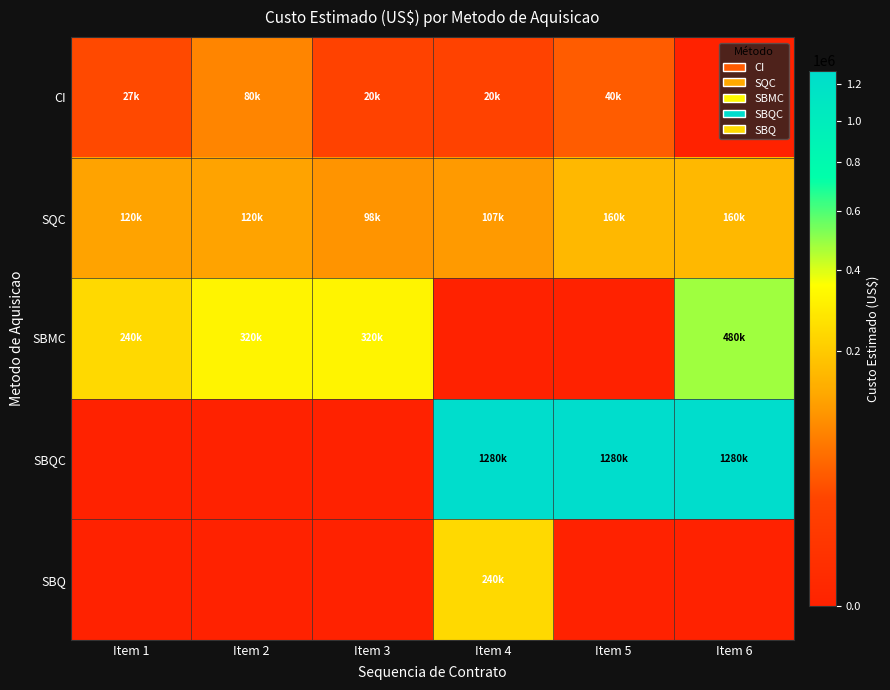

Reading right to left, extract all data points from this chart.

CI: Item 6=0.0	Item 5=40000.0	Item 4=20000.0	Item 3=20000.0	Item 2=80000.0	Item 1=26666.7
SQC: Item 6=160000.0	Item 5=160000.0	Item 4=106666.7	Item 3=98000.0	Item 2=120000.0	Item 1=120000.0
SBMC: Item 6=480000.0	Item 5=0.0	Item 4=0.0	Item 3=320000.0	Item 2=320000.0	Item 1=240000.0
SBQC: Item 6=1280000.0	Item 5=1280000.0	Item 4=1280000.0	Item 3=0.0	Item 2=0.0	Item 1=0.0
SBQ: Item 6=0.0	Item 5=0.0	Item 4=240000.0	Item 3=0.0	Item 2=0.0	Item 1=0.0